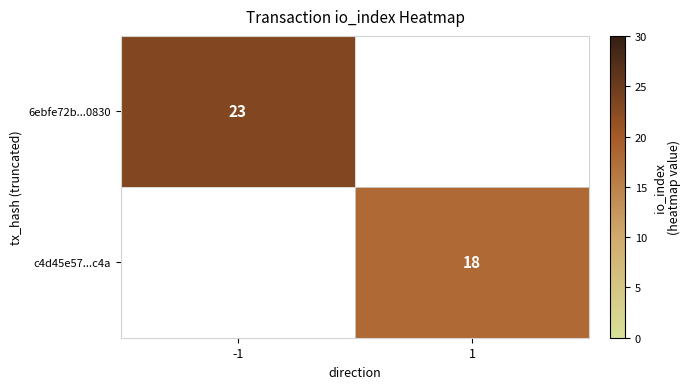

Is the value of c4d45e57...c4a at 1 greater than the value of 6ebfe72b...0830 at -1?

No